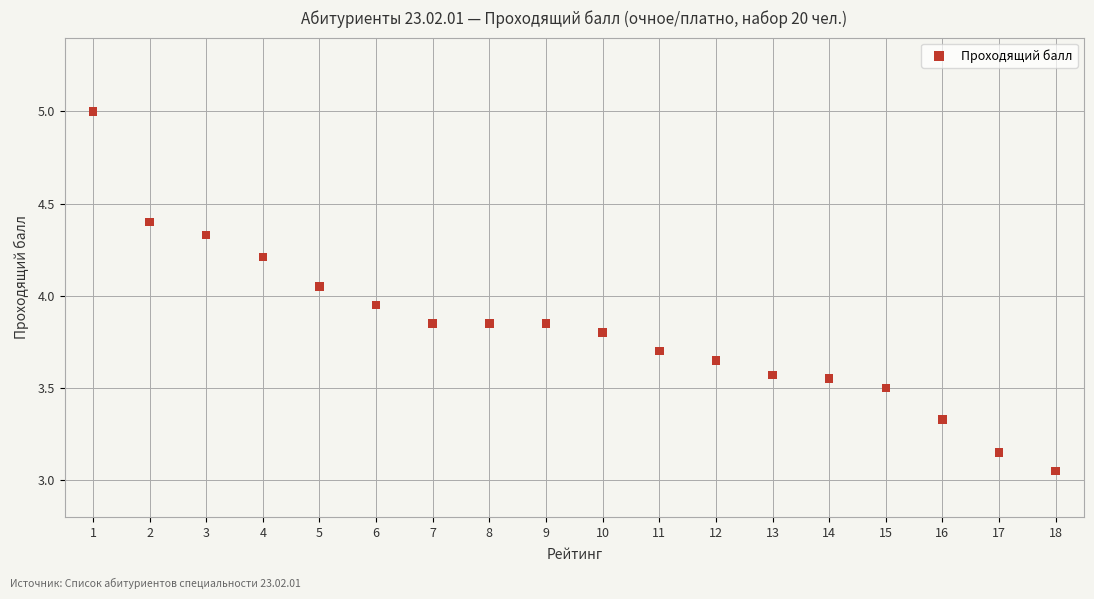

What is the range of X values (max minus min)?

17.0